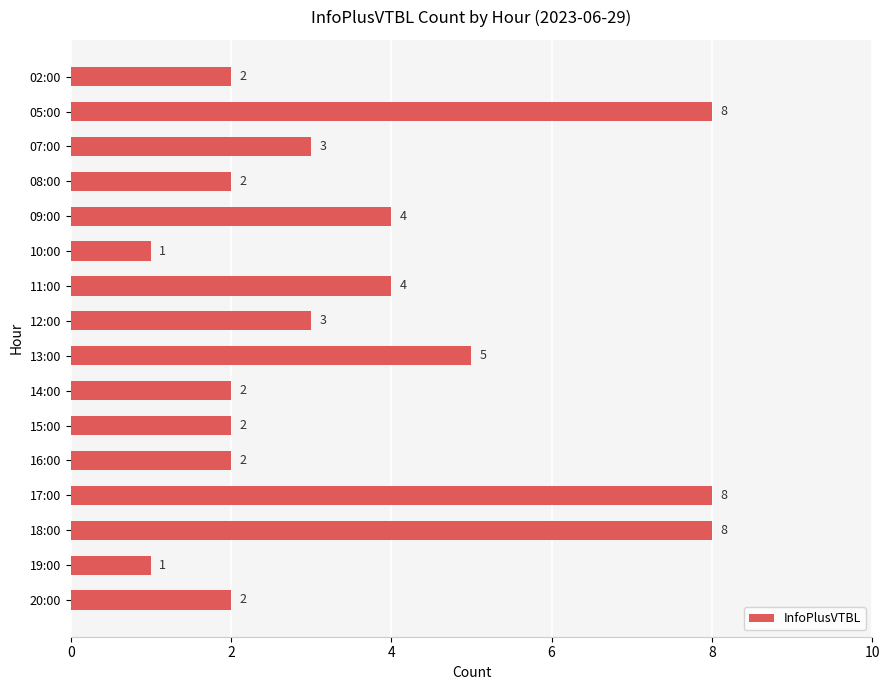

What is the label of the 11th bar from the top?

15:00